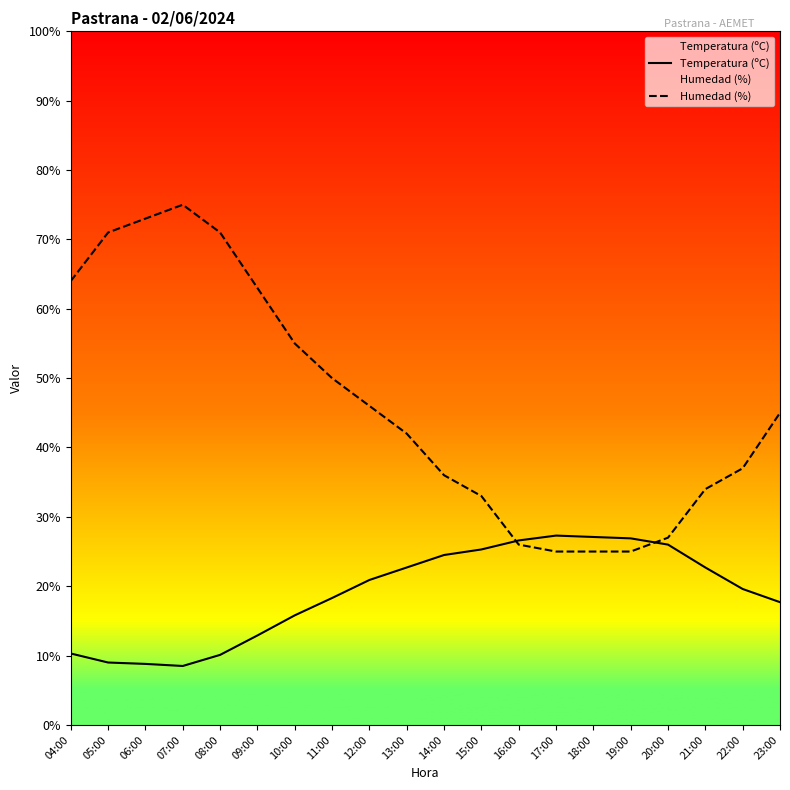

Reading left to right, transcribe all the data shown in this chart.

Temperatura (ºC): 10.3	9.0	8.8	8.5	10.1	12.9	15.8	18.3	20.9	22.7	24.5	25.3	26.6	27.3	27.1	26.9	26.0	22.7	19.6	17.7
Humedad (%): 64.0	71.0	73.0	75.0	71.0	63.0	55.0	50.0	46.0	42.0	36.0	33.0	26.0	25.0	25.0	25.0	27.0	34.0	37.0	45.0